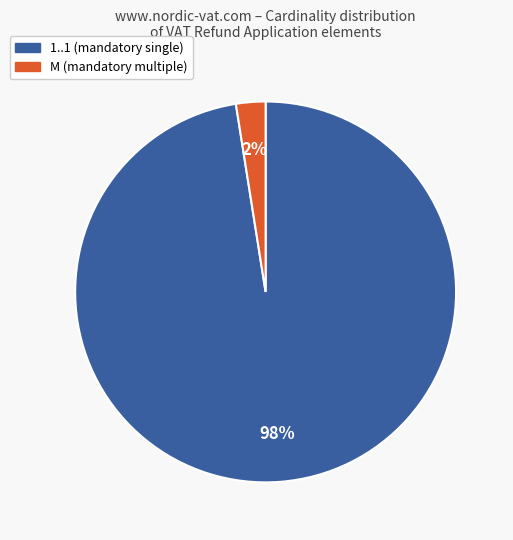

Is there a majority slice in this chart?

Yes